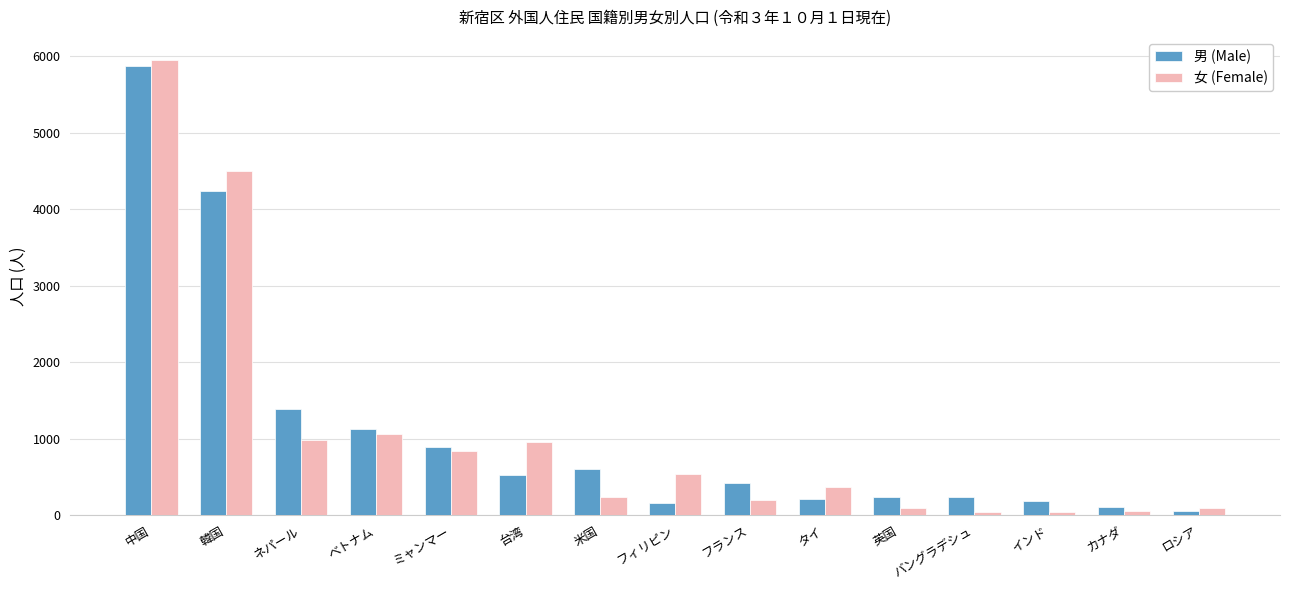

At which category is the sum across all series the highest?

中国